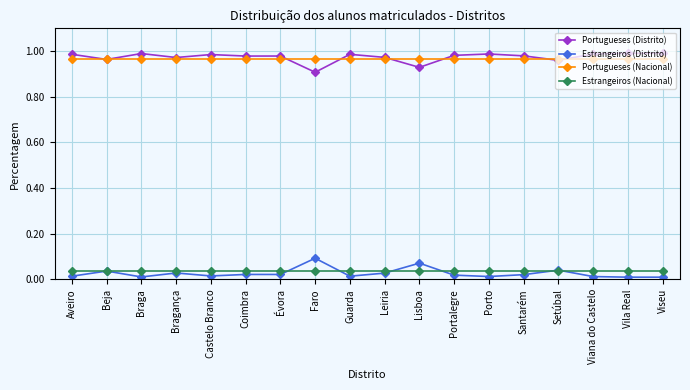

What is the sum of the Portugueses (Nacional) values at Guarda and Viana do Castelo?

1.9